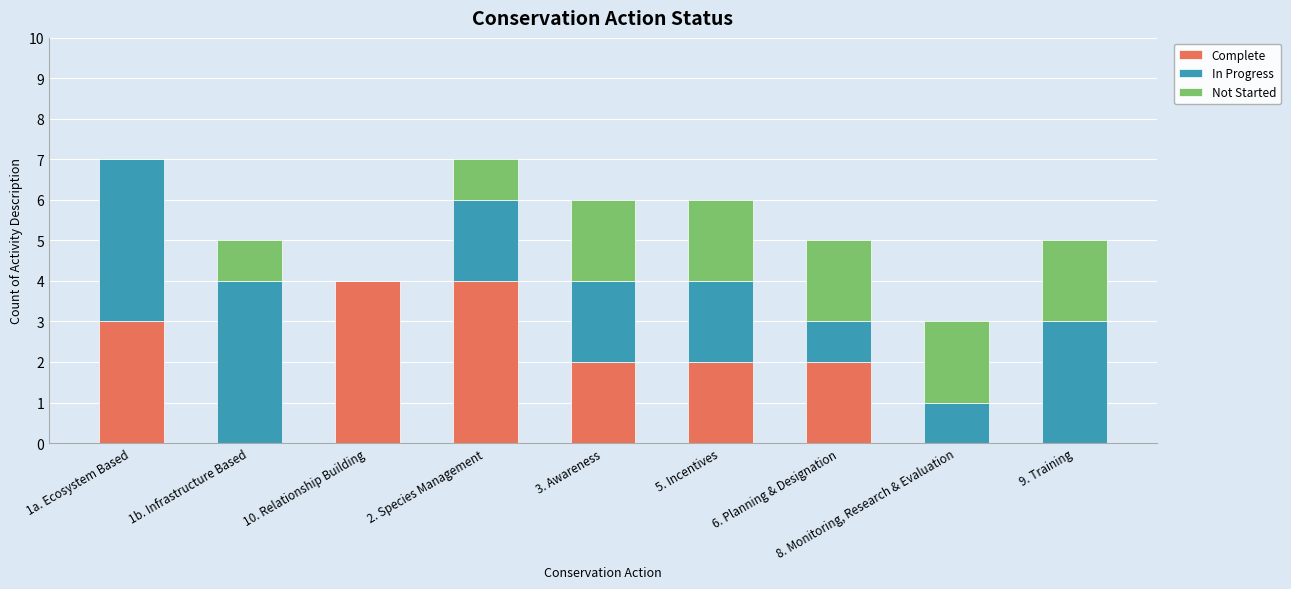

What is the highest value of the Complete series?

4